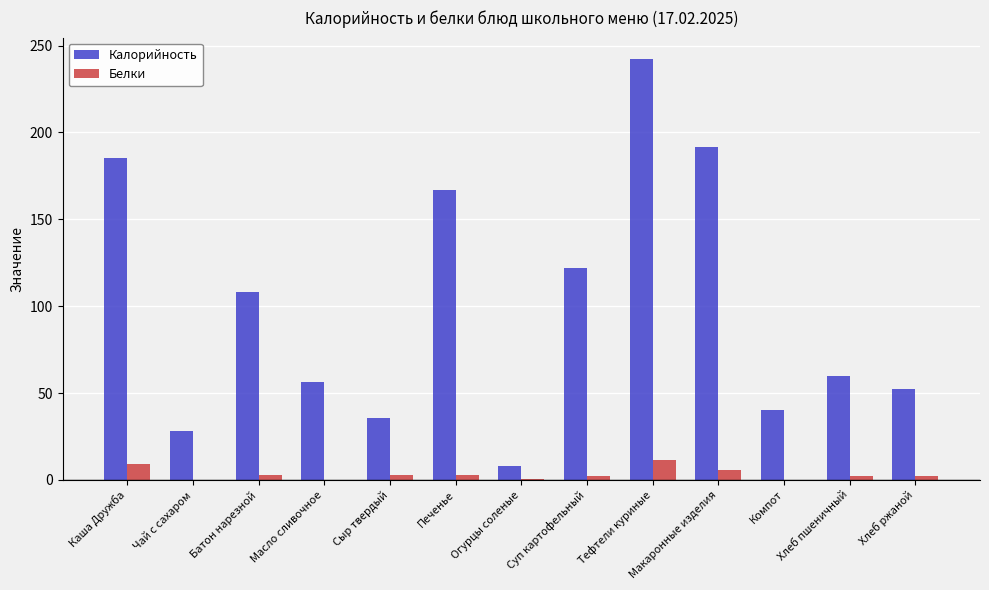

What is the average value of the Калорийность series?

99.7